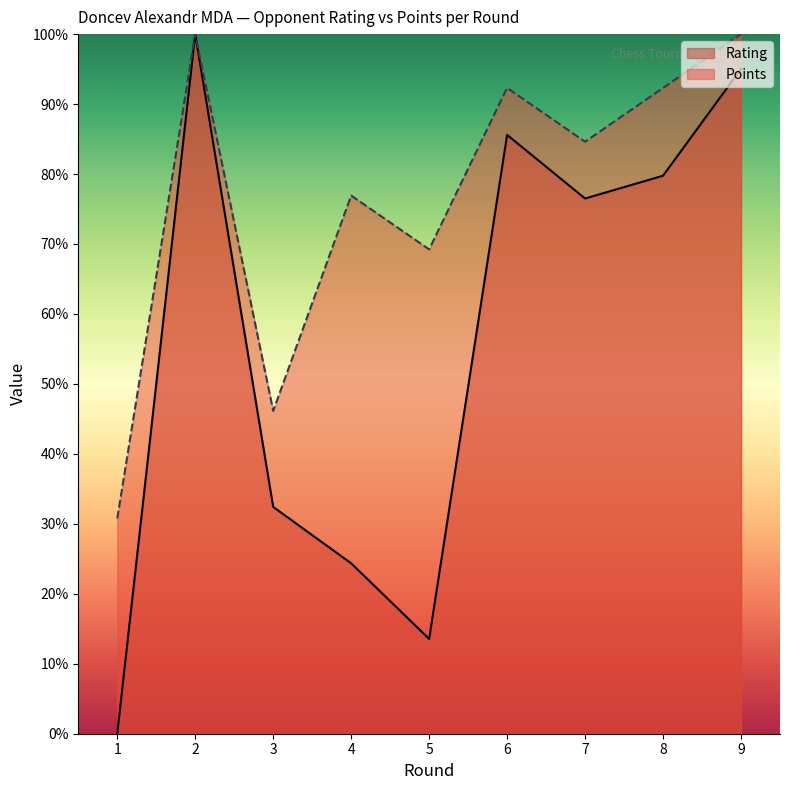

What are all the series names shown in the legend?

Rating, Points